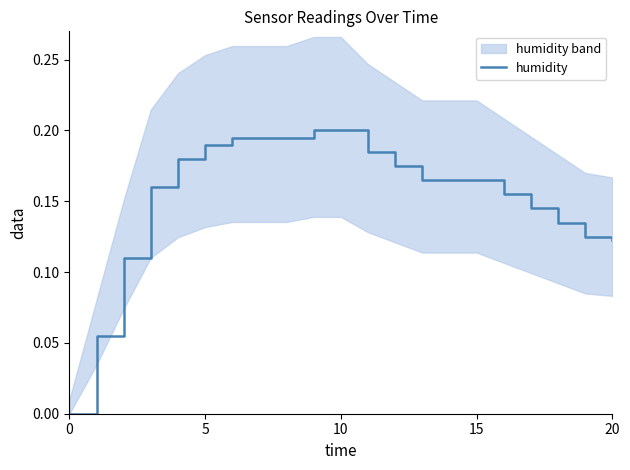

How many values are above zero?

20